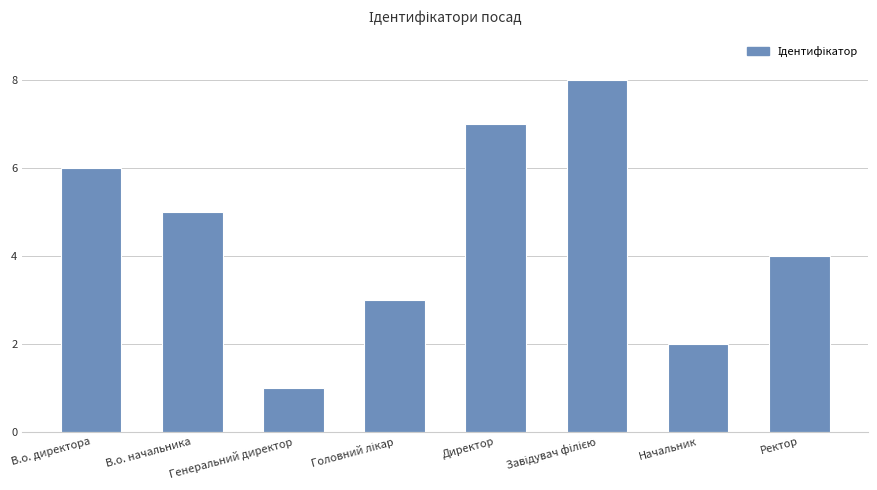

How many distinct data groups are displayed?

1